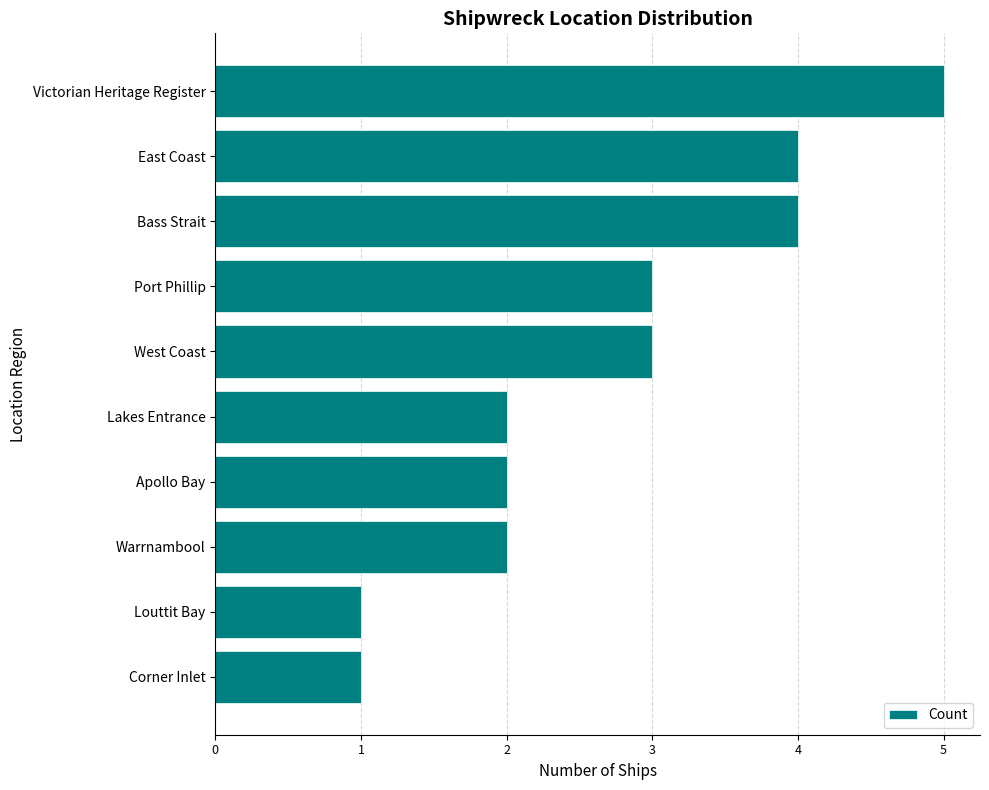

Read the value at Port Phillip.

3